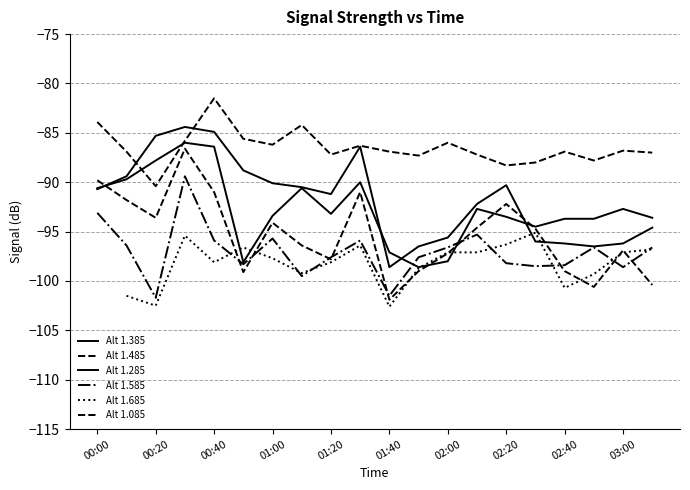

What is the sum of the Alt 1.085 values at 14 and 13?

-175.5